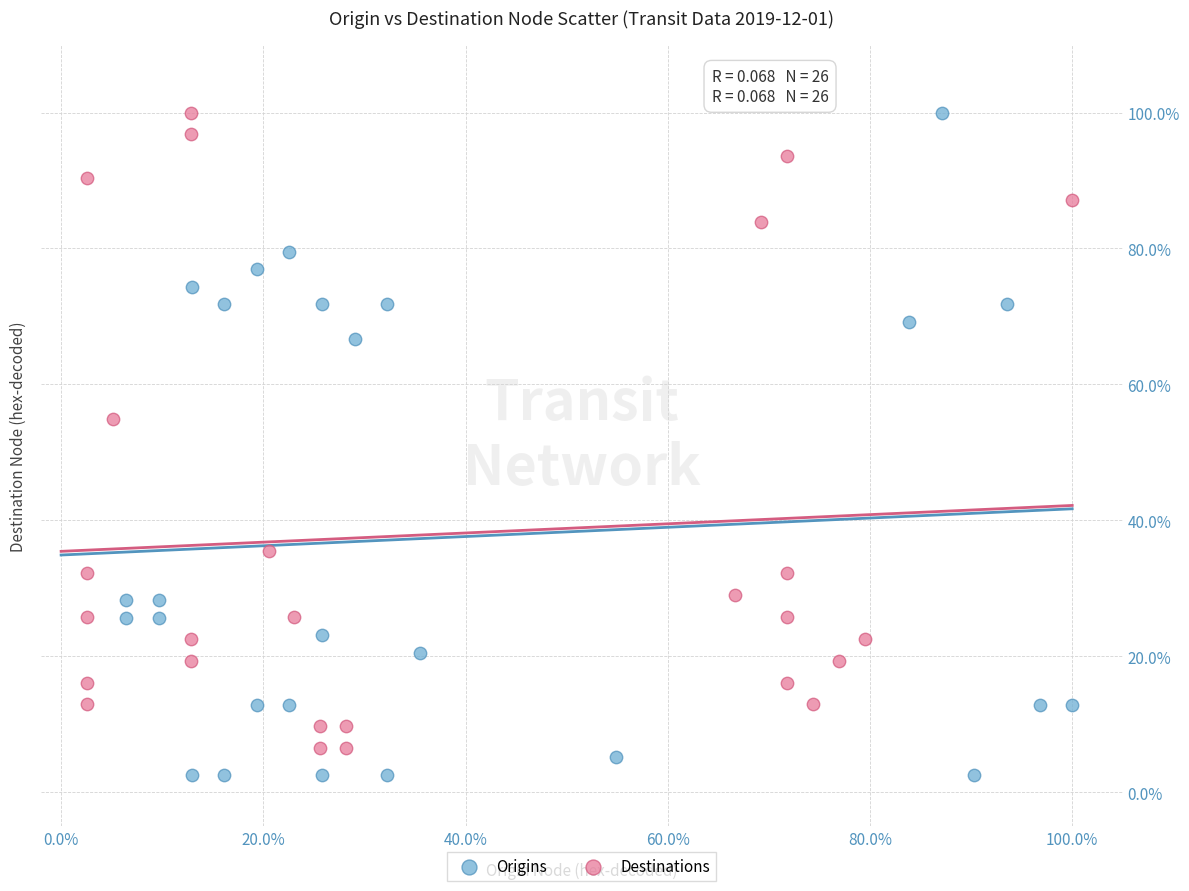

What are all the series names shown in the legend?

Origins, Destinations